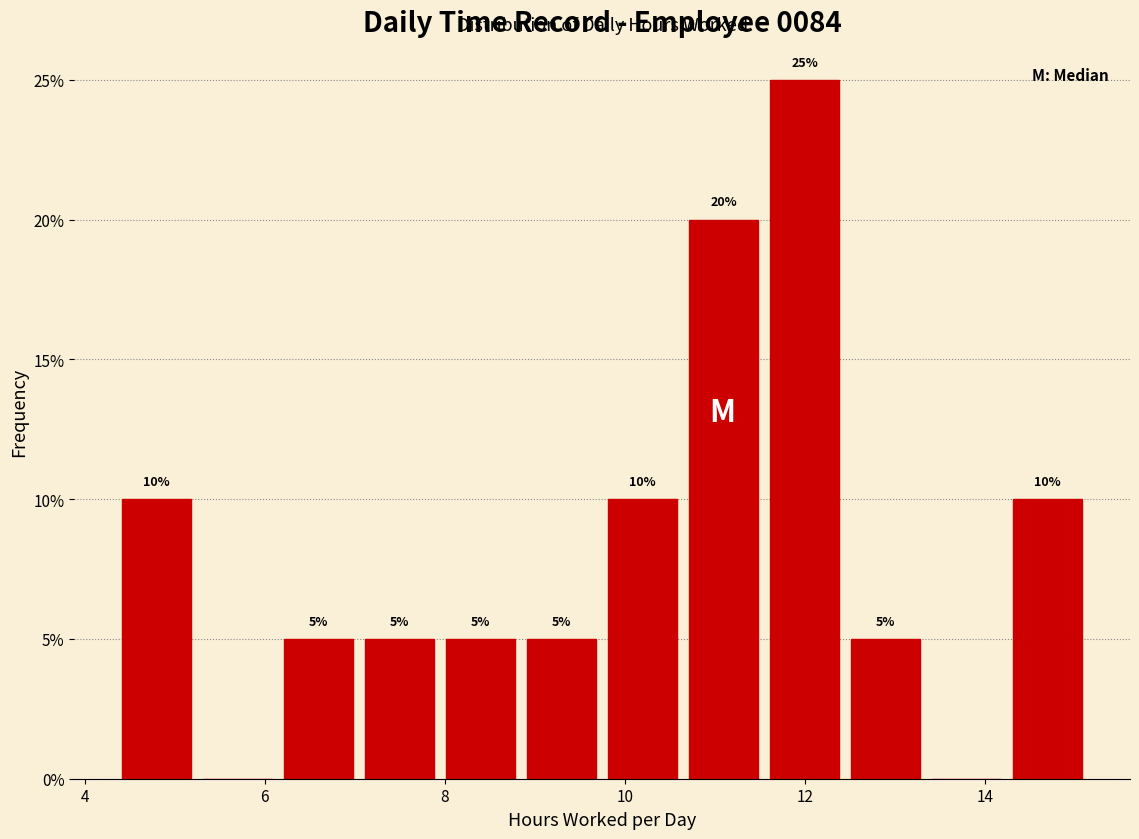

Over which range of the x-axis is the bar tallest?

11.6 to 12.6